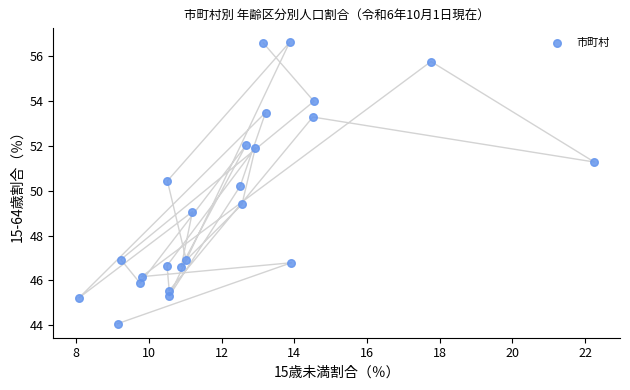

What Y value in the scatter plot is closest to 50?

50.2